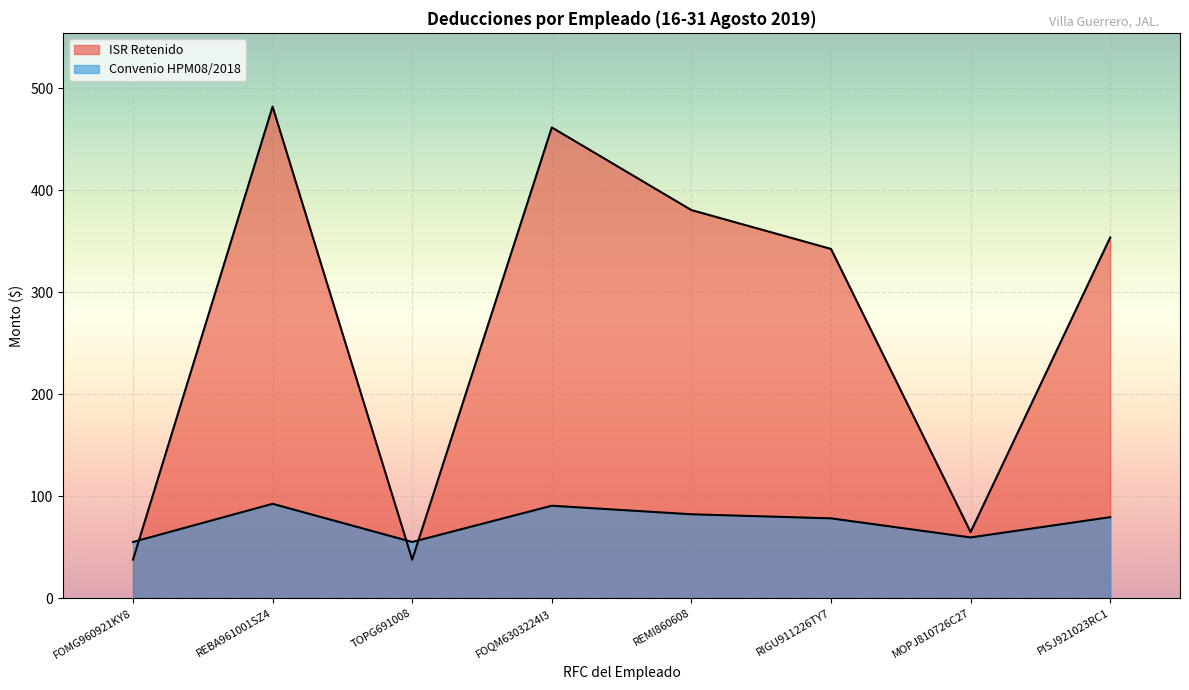

Which series has the largest total across all categories?

ISR Retenido